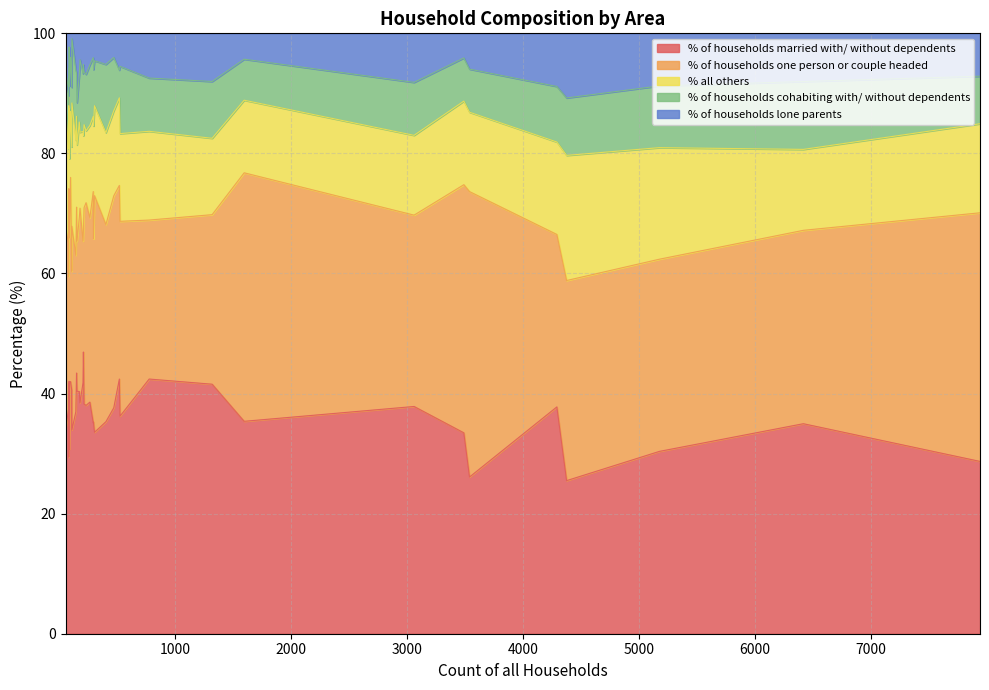

True or false: % of households married with/ without dependents and % all others intersect in this chart.

False